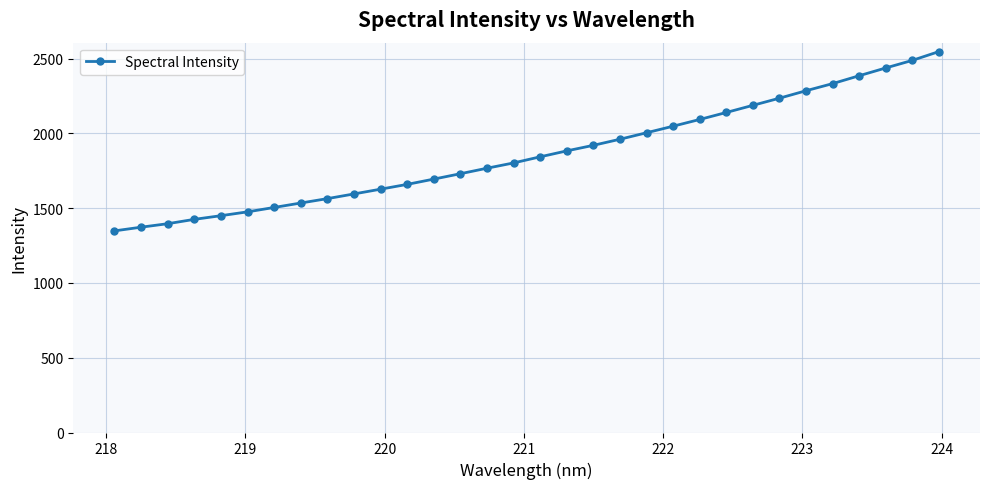

Reading left to right, list all the values displayed in this chart.

1348.4	1373.2	1396.5	1425.6	1450.1	1475.8	1505.2	1534.8	1564.2	1595.6	1627.4	1659.5	1694.8	1730.8	1767.6	1803.0	1843.8	1883.5	1920.7	1961.3	2004.7	2048.6	2093.5	2140.3	2188.0	2235.8	2285.7	2333.2	2386.0	2437.9	2488.6	2547.3